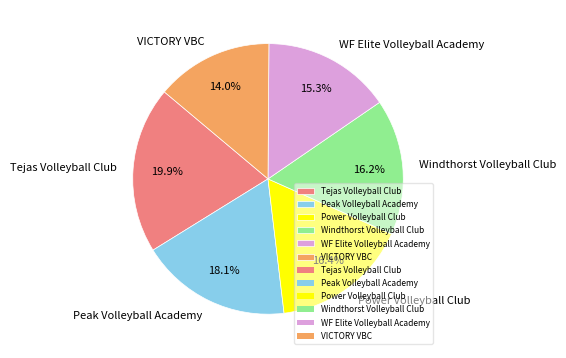

Does Power Volleyball Club represent more than half of the total?

No